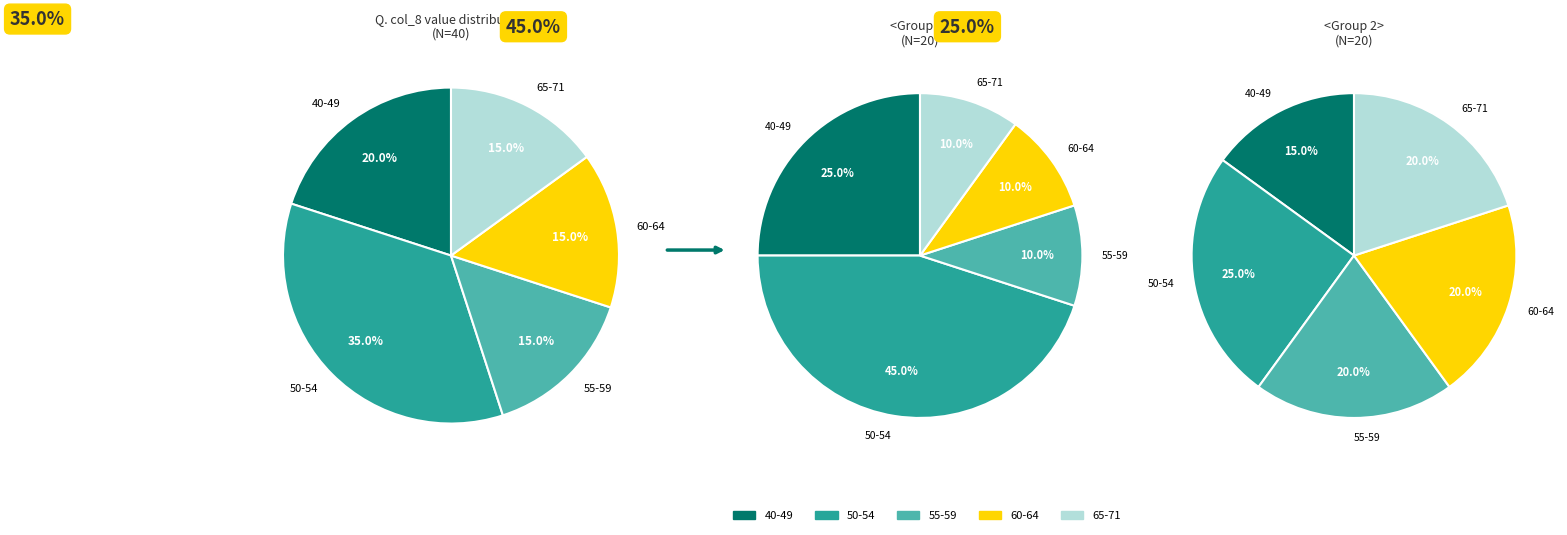

Is the sum of 37 and 26 greater than half?

No